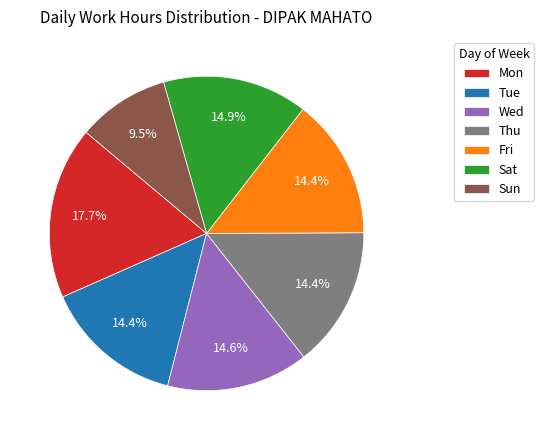

What is the smallest slice in the pie chart?

Sun